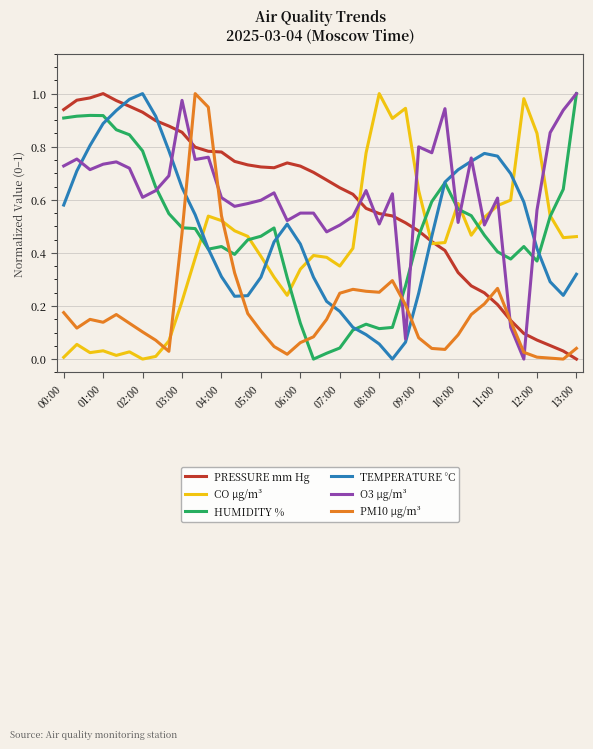

True or false: PRESSURE mm Hg and TEMPERATURE °C cross at least once.

True